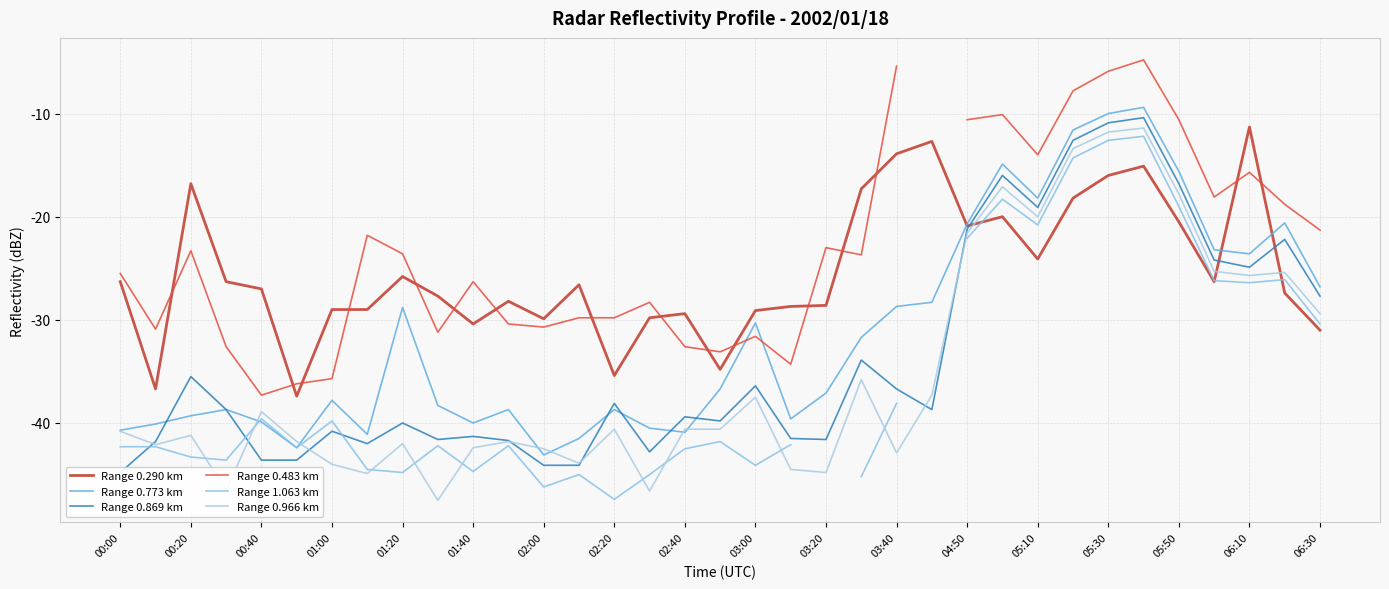

What value does the Range 0.290 km series have at 05:10?

-24.1